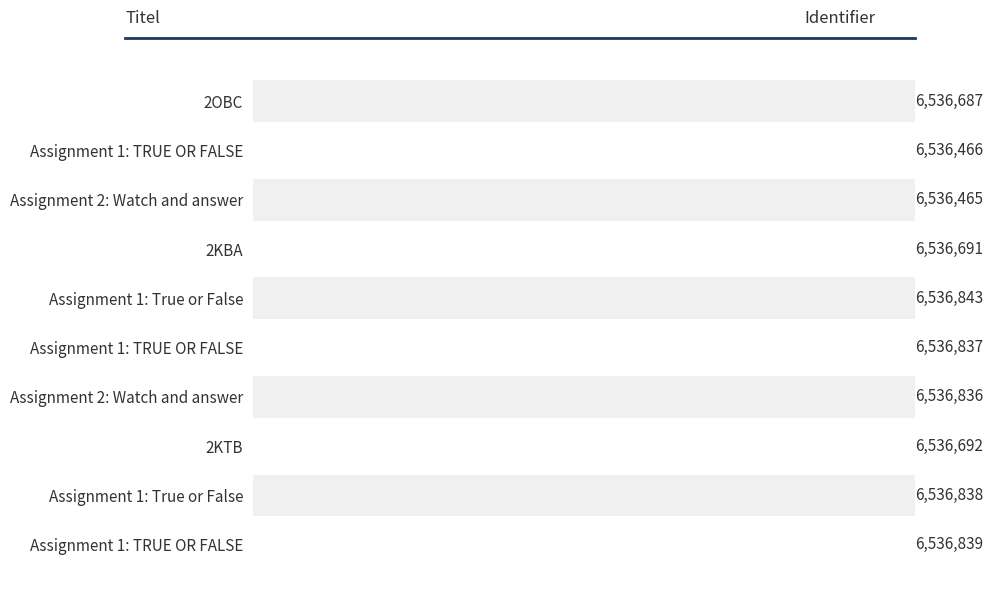

Are the bars horizontal?

Yes